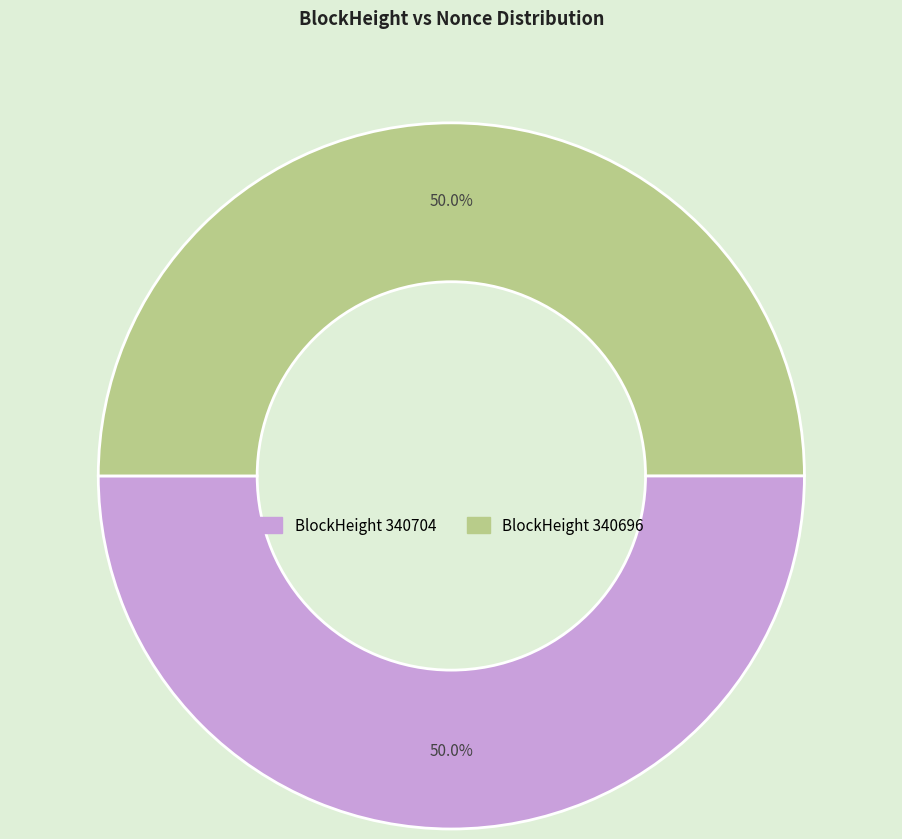

How many segments does this pie chart have?

2